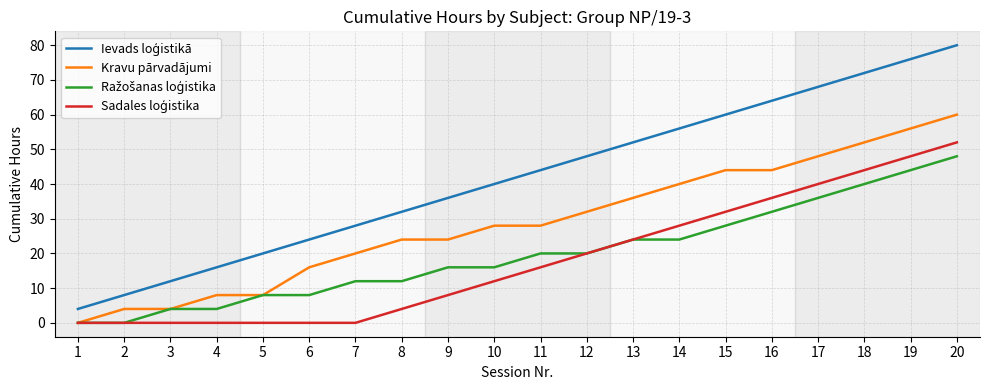

What is the total value across all series at 14?

148